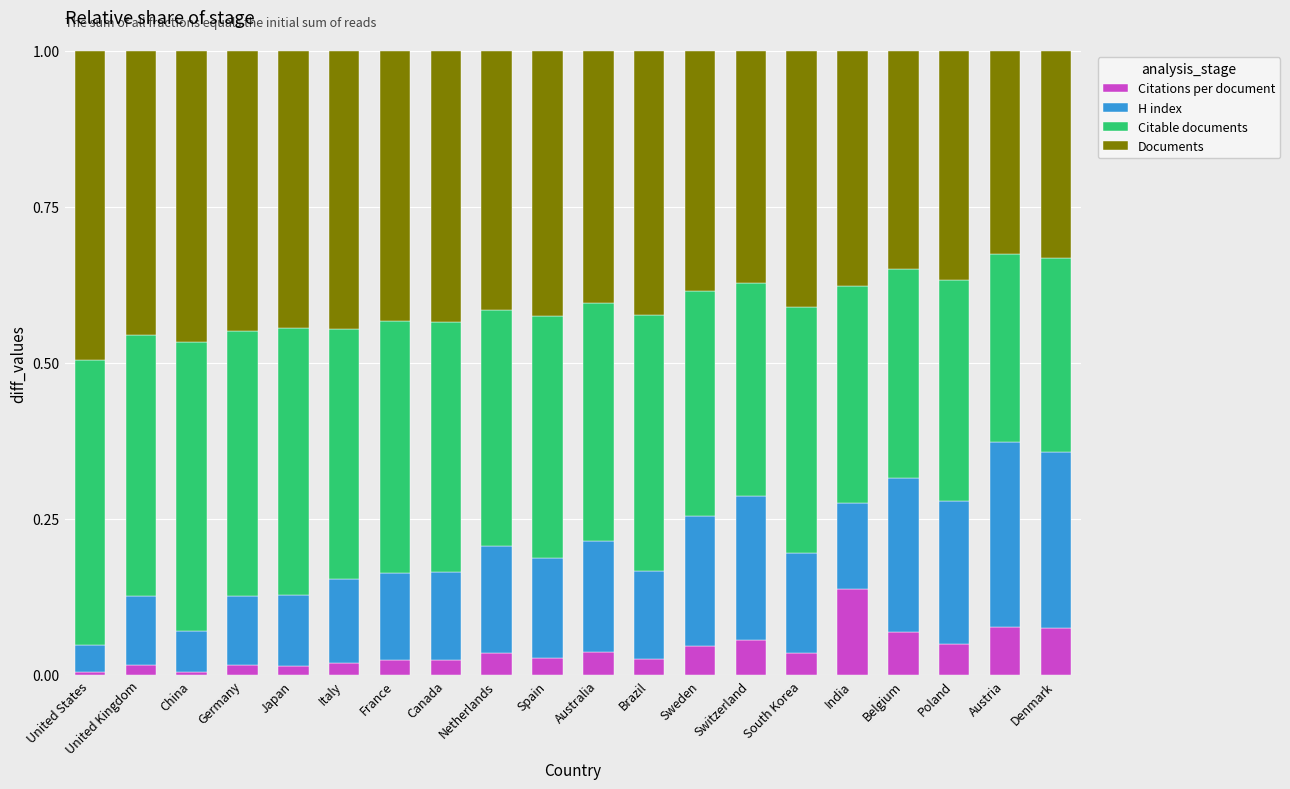

What is the total value across all series at Netherlands?

1.0